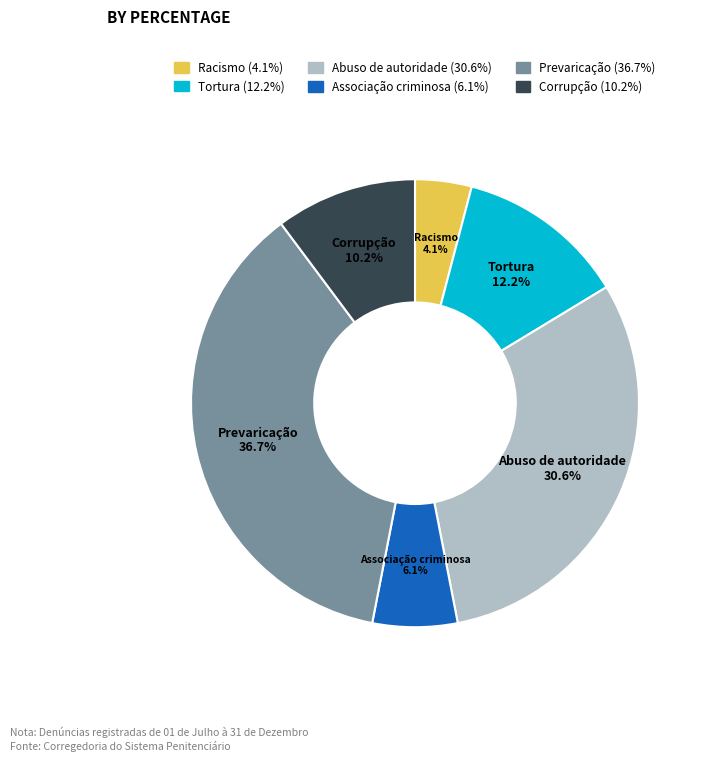

To the nearest percent, what is the difference between the Corrupção and Racismo slice percentages?

6%